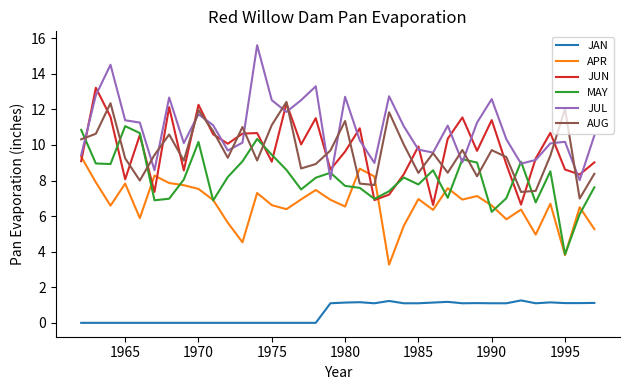

What is the sum of all JUL values?

393.6